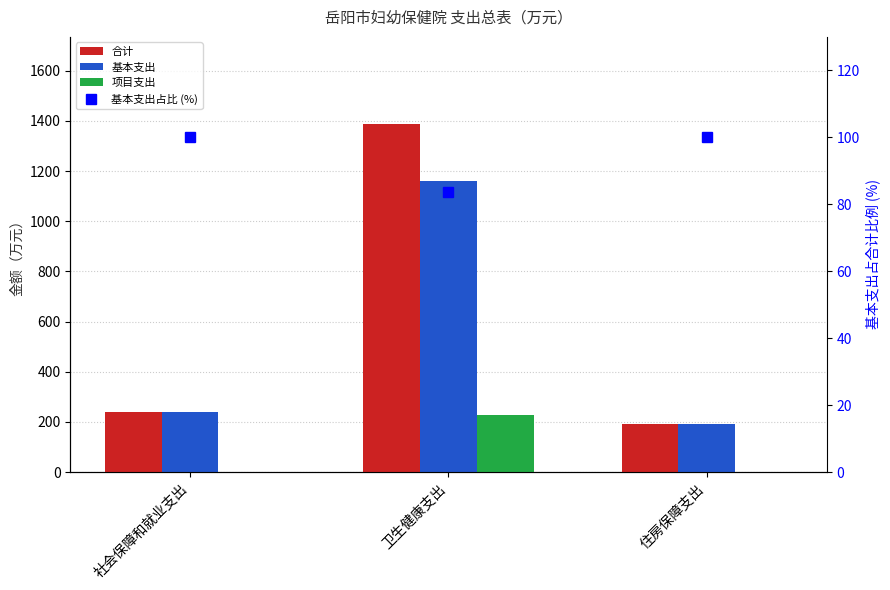

What is the label of the 2nd bar from the right?

卫生健康支出